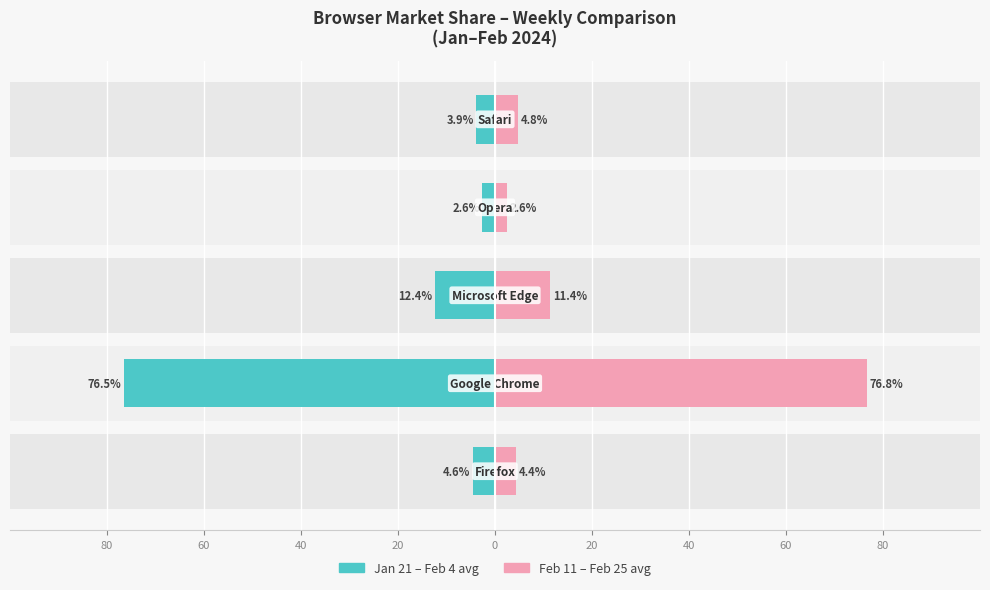

Reading left to right, transcribe all the data shown in this chart.

Avg 2024-01-21–2024-02-04: -4.6	-76.5	-12.4	-2.6	-3.9
Avg 2024-02-11–2024-02-25: 4.4	76.8	11.4	2.6	4.8